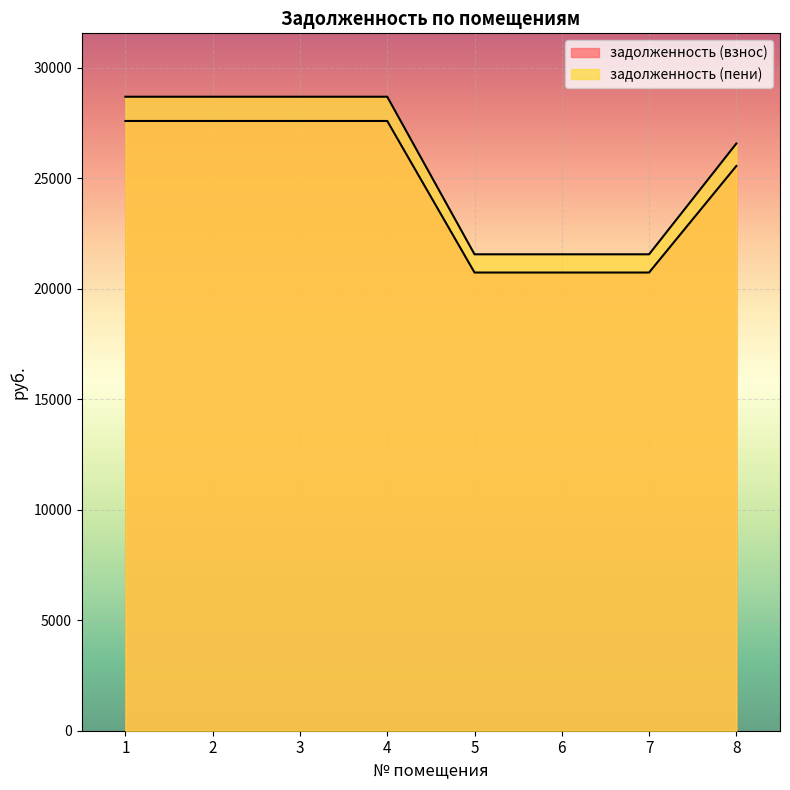

How many values in the задолженность (пени) series exceed 28680?

4